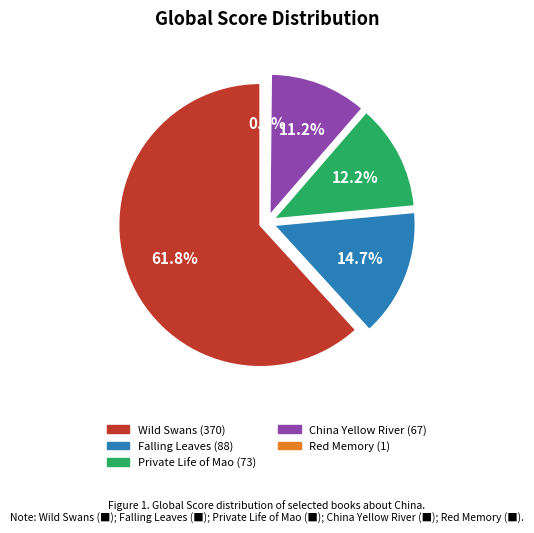

Is the sum of Wild Swans: Three Daughters of China and China Along The Yellow River greater than half?

Yes